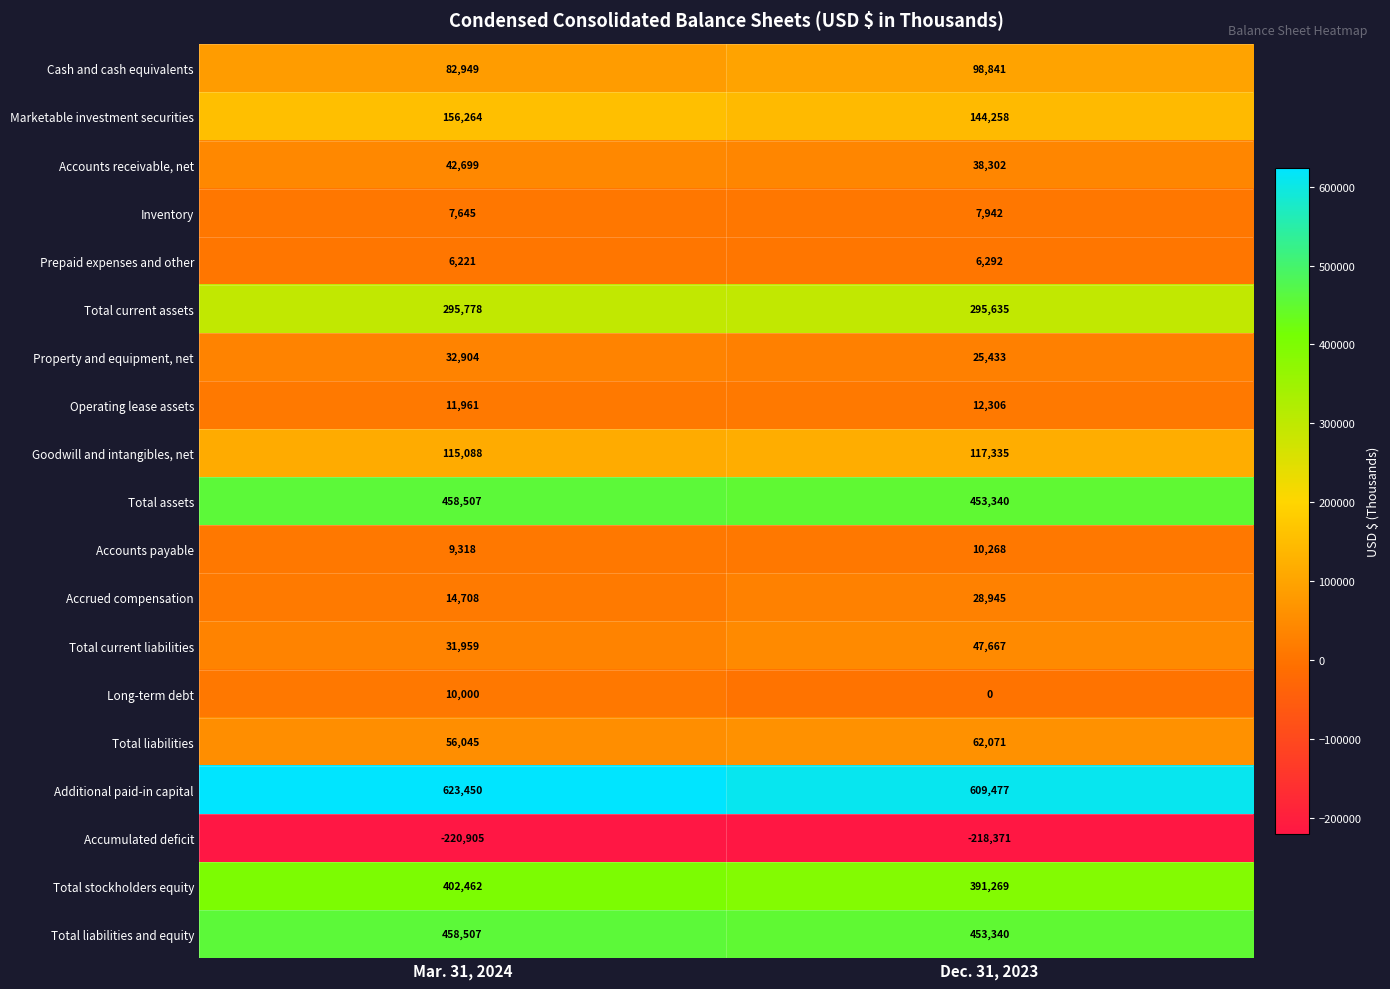

Which category has the lowest value across all series?

Mar. 31, 2024